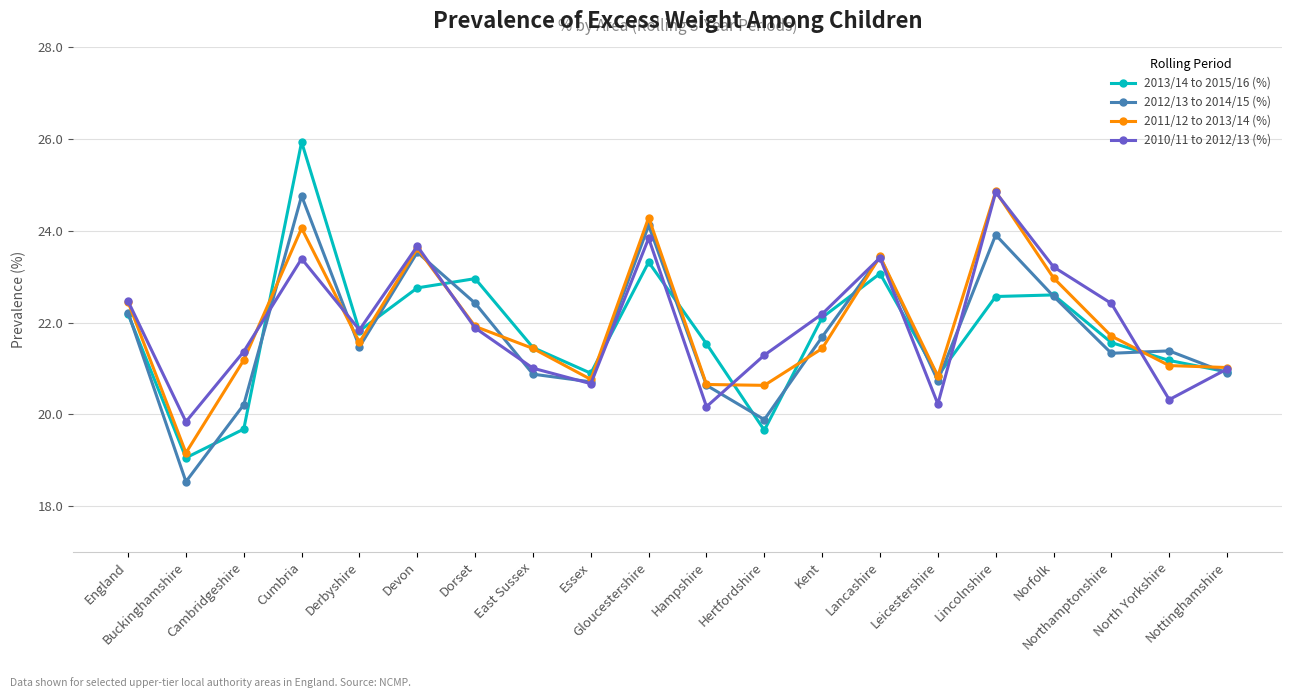

What position from the left is Dorset?

7